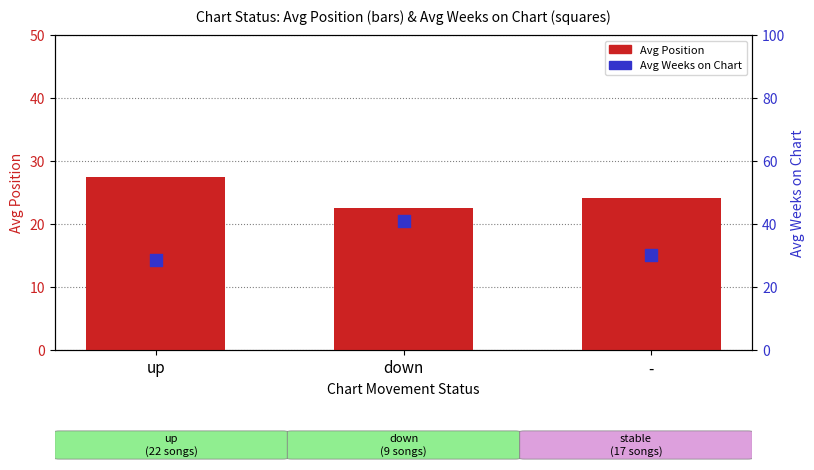

What are all the series names shown in the legend?

Avg Position, Avg Weeks on Chart